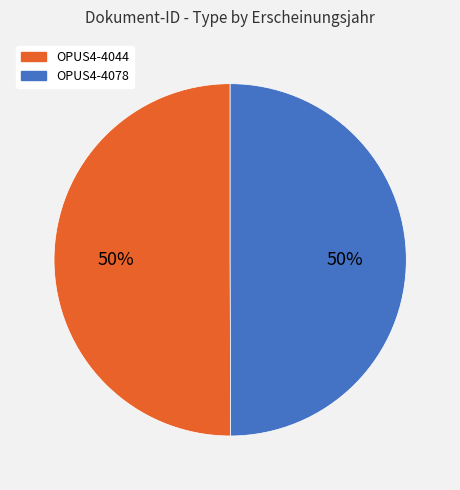

Do OPUS4-4044 and OPUS4-4078 together represent more than half of the pie?

Yes